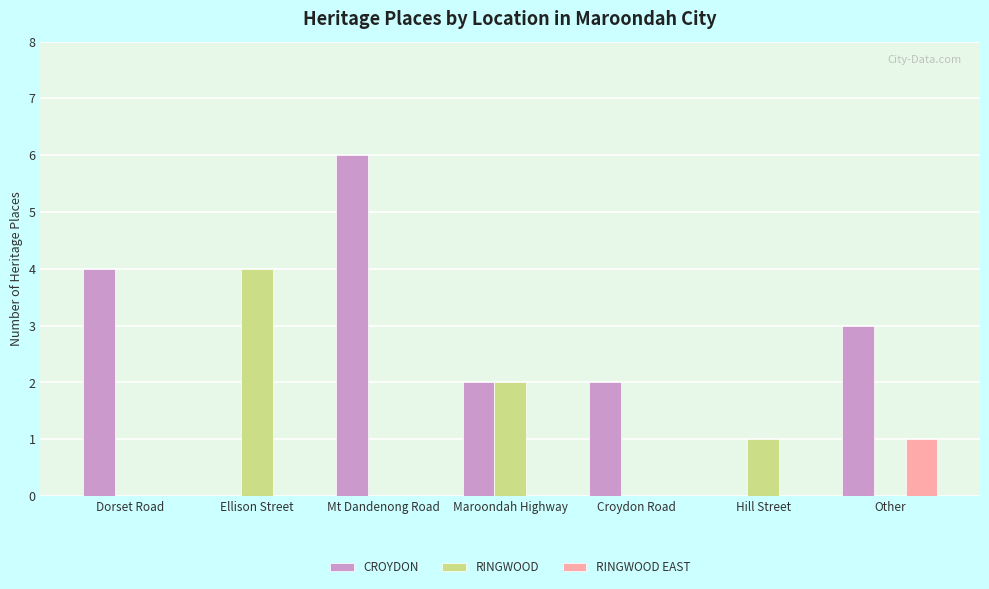

What is the sum of all RINGWOOD EAST values?

1